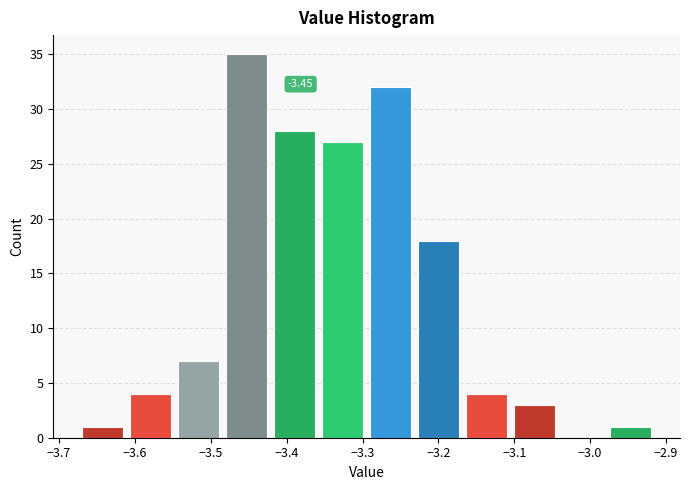

Over which range of the x-axis is the bar tallest?

-3.48 to -3.42